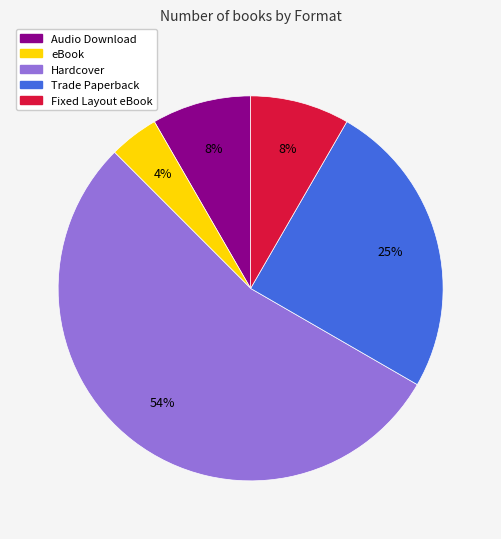

What percentage is the Audio Download slice, to the nearest percent?

8%